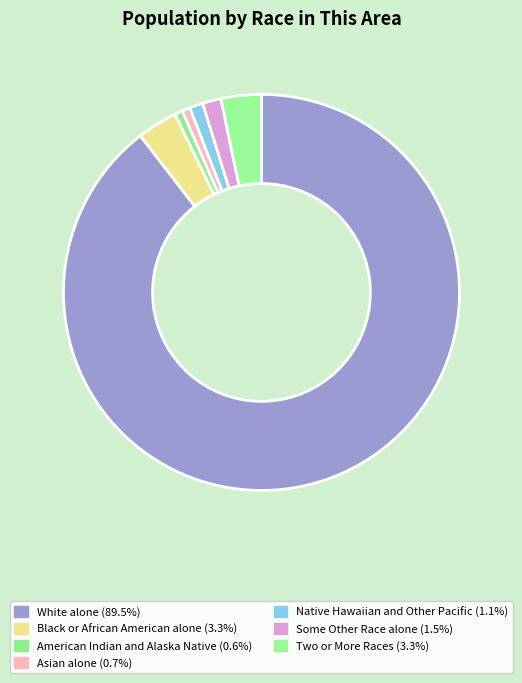

How many segments does this pie chart have?

7